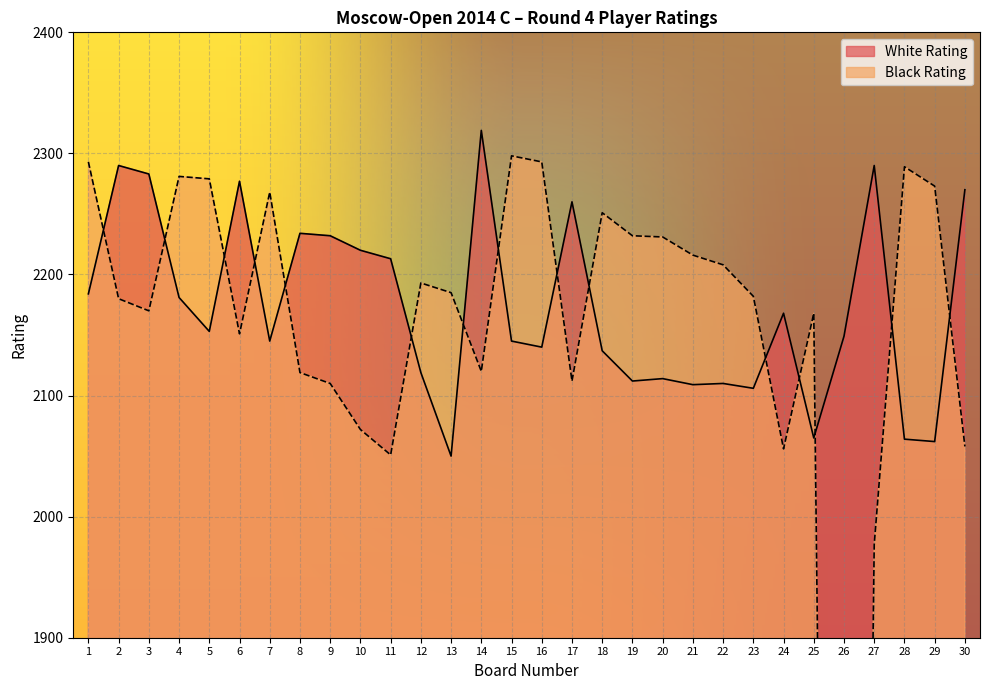

What is the total value across all series at 19?

4344